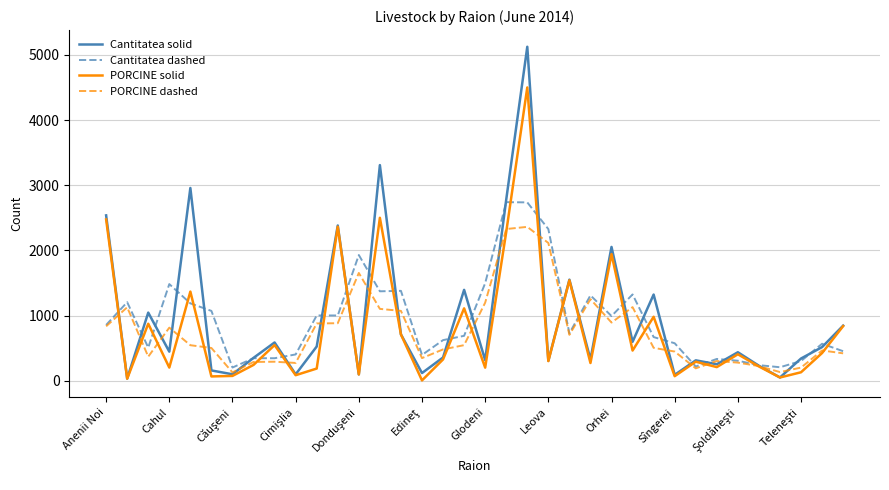

What is the greatest value displayed?

5124.0